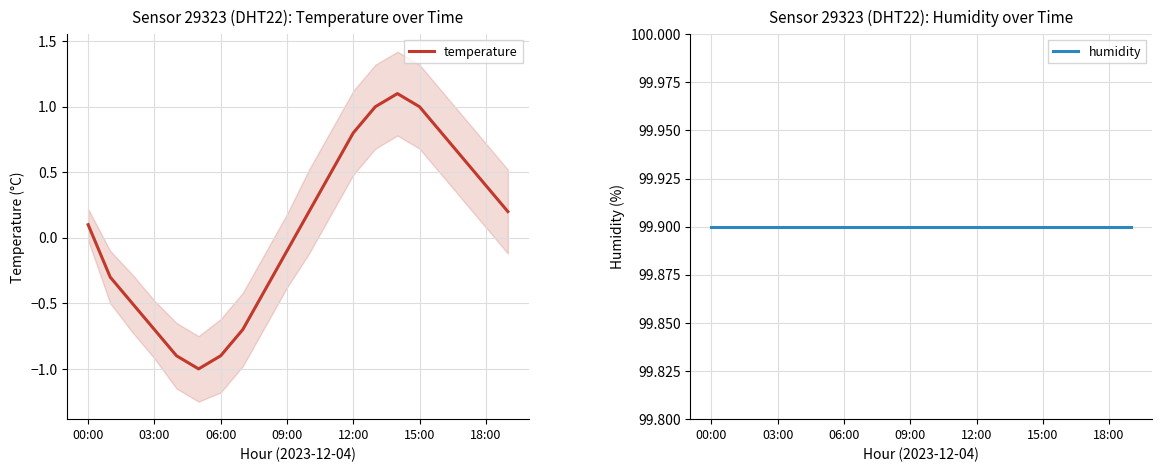

True or false: humidity and temperature intersect in this chart.

False